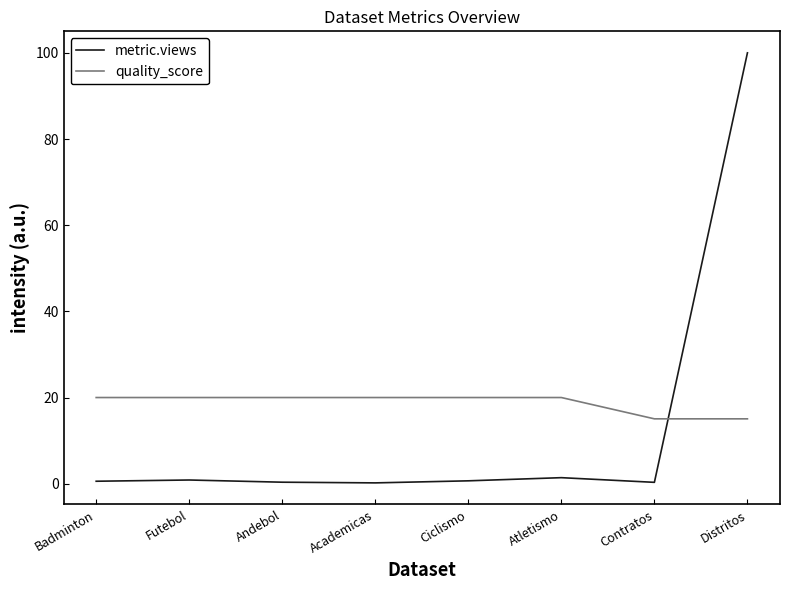

Is it true that quality_score equals 33.6 at Futebol?

False